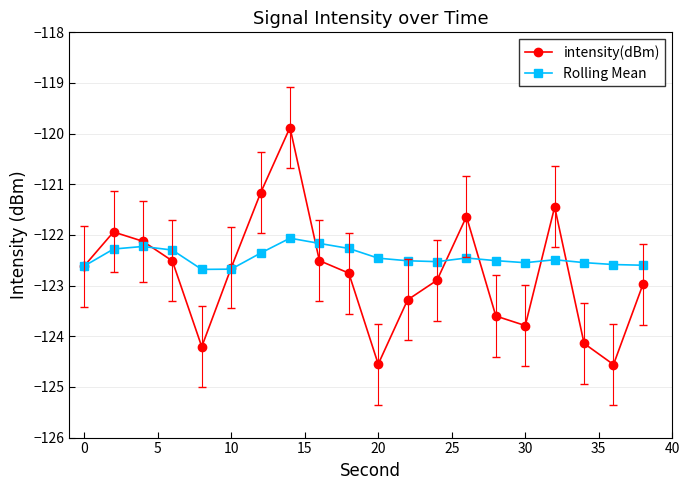

What is the value of the intensity(dBm) point at the 1st from the left?

-122.6